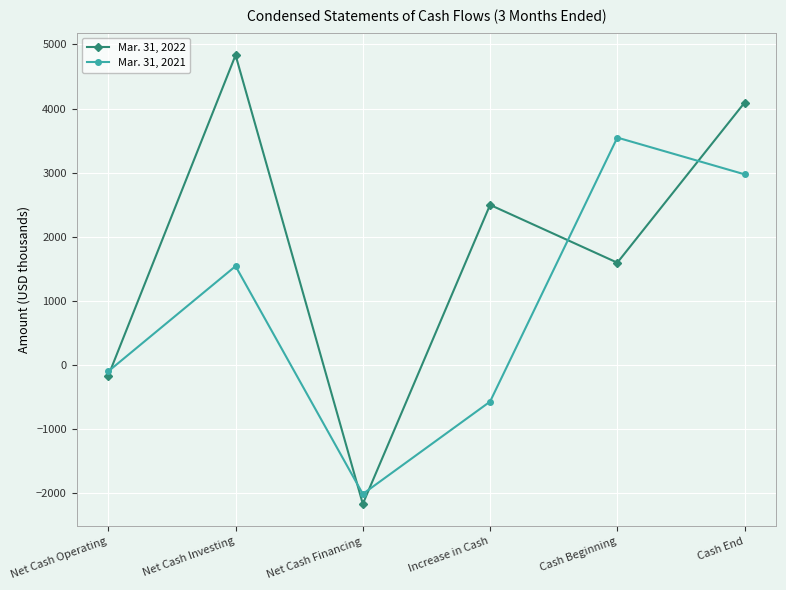

What is the sum of the Mar. 31, 2022 values at Net Cash Operating and Net Cash Financing?

-2337